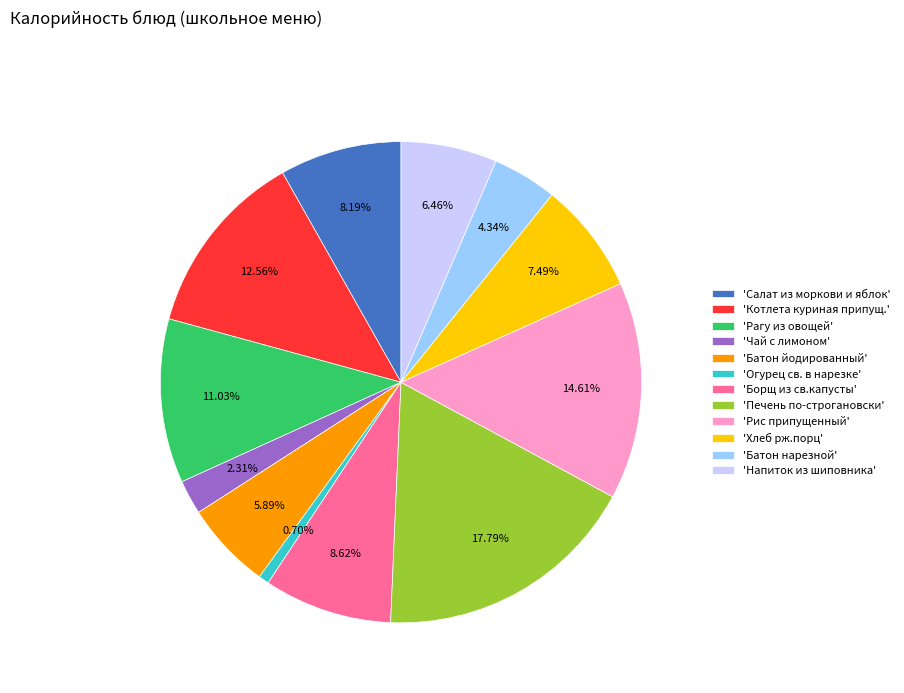

Which has a higher value, 'Печень по-строгановски' or 'Огурец св. в нарезке'?

'Печень по-строгановски'